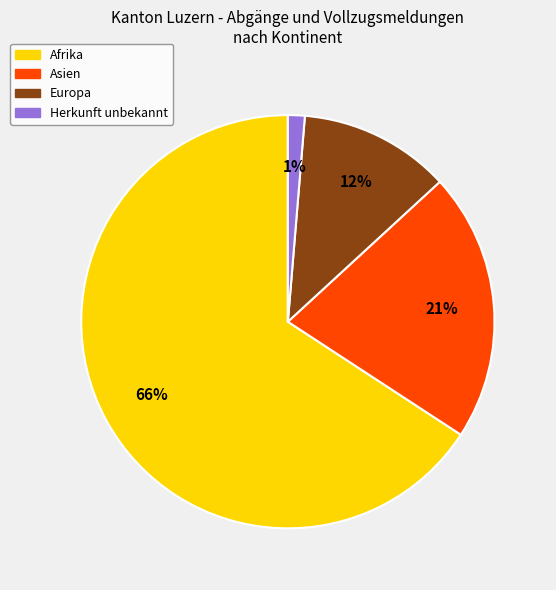

Does any single category account for the majority?

Yes